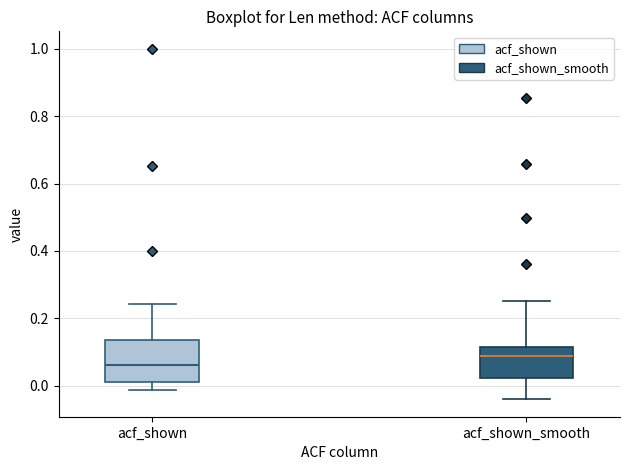

Where is the lower edge of the box for acf_shown_smooth on the y-axis? The values are not printed on the chart, so give them approximately, as read against the axis.

0.02